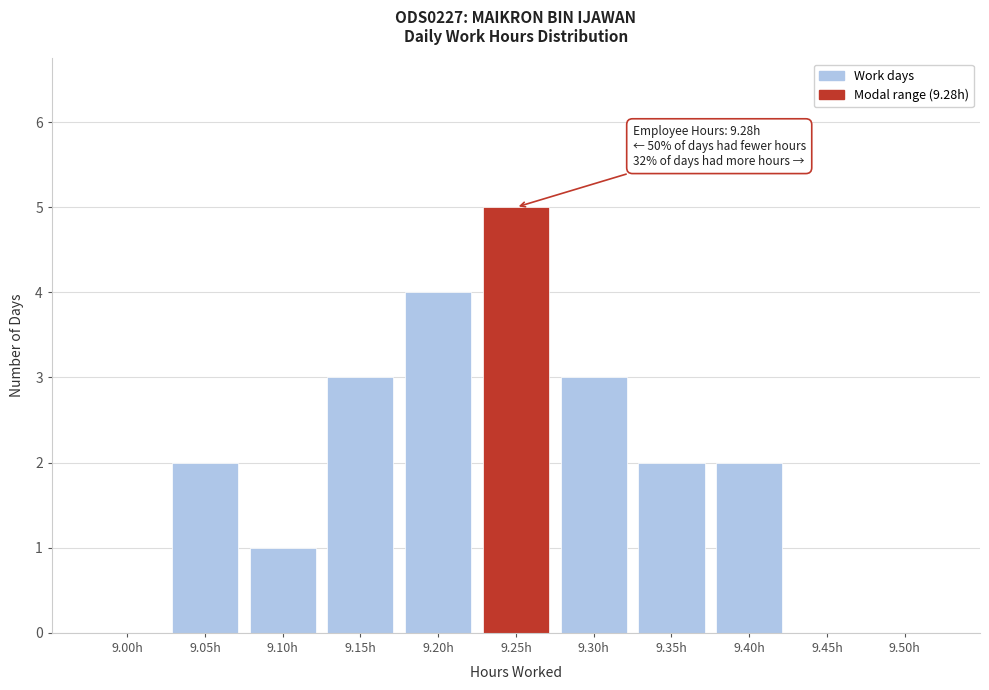

Reading right to left, list all the values displayed in this chart.

9.50h=0	9.45h=0	9.40h=2	9.35h=2	9.30h=3	9.25h=5	9.20h=4	9.15h=3	9.10h=1	9.05h=2	9.00h=0